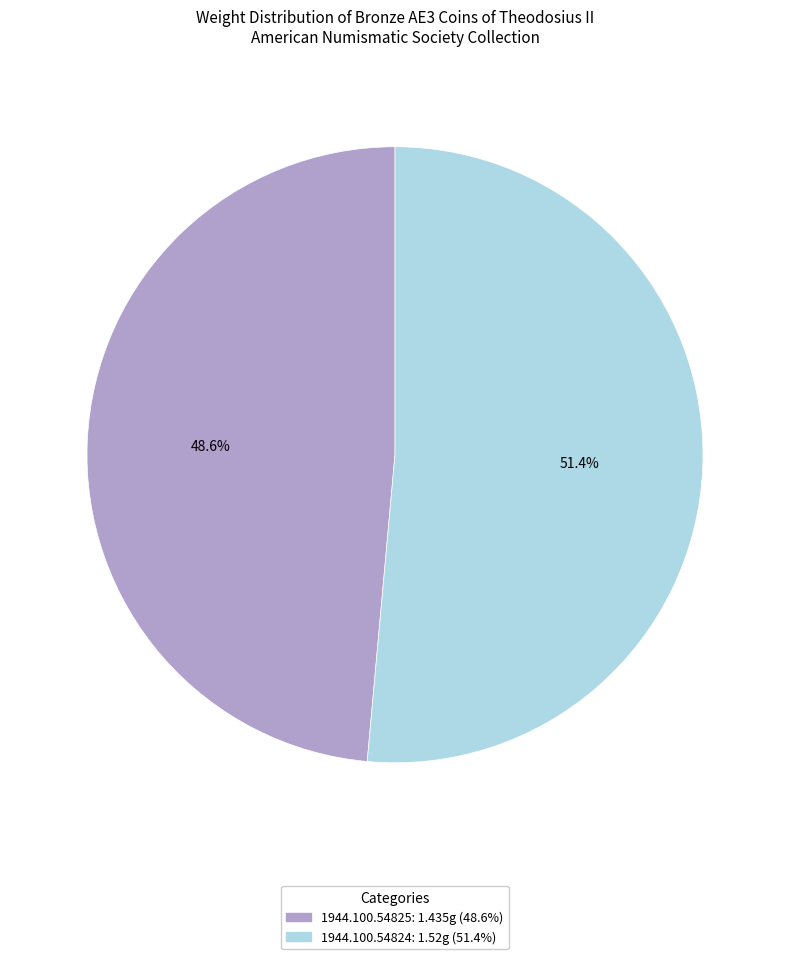

How many segments does this pie chart have?

2